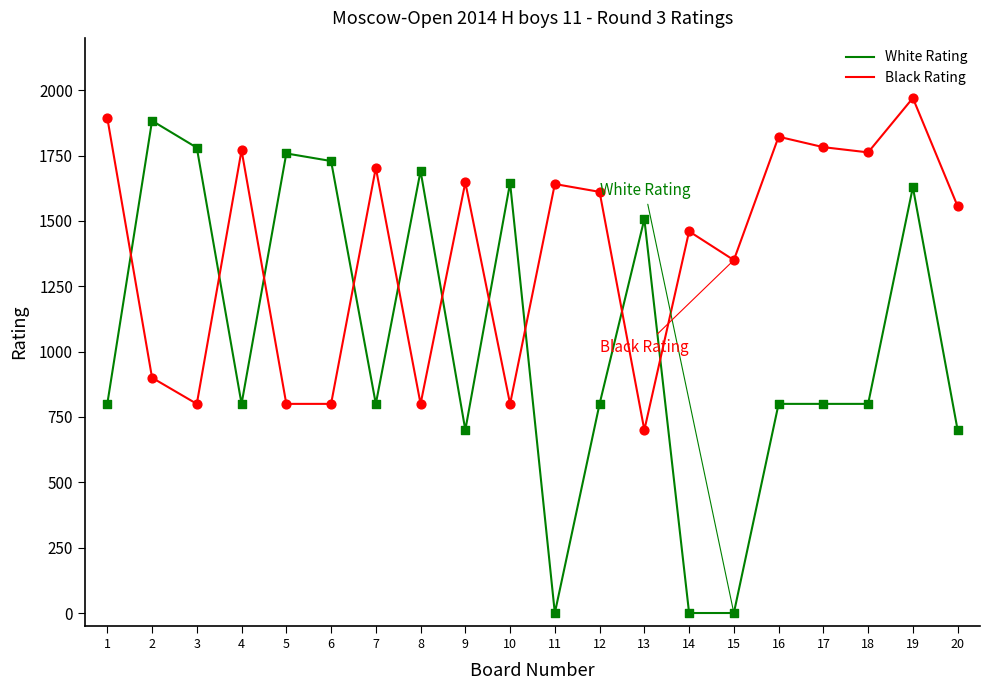

Which series has the largest total across all categories?

Black Rating